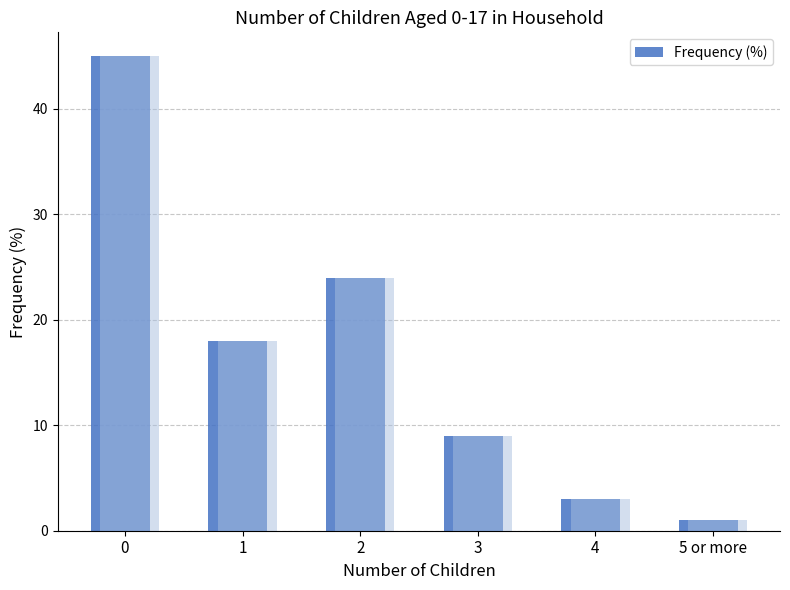

Rank the categories by value from lowest to highest.

5 or more, 4, 3, 1, 2, 0